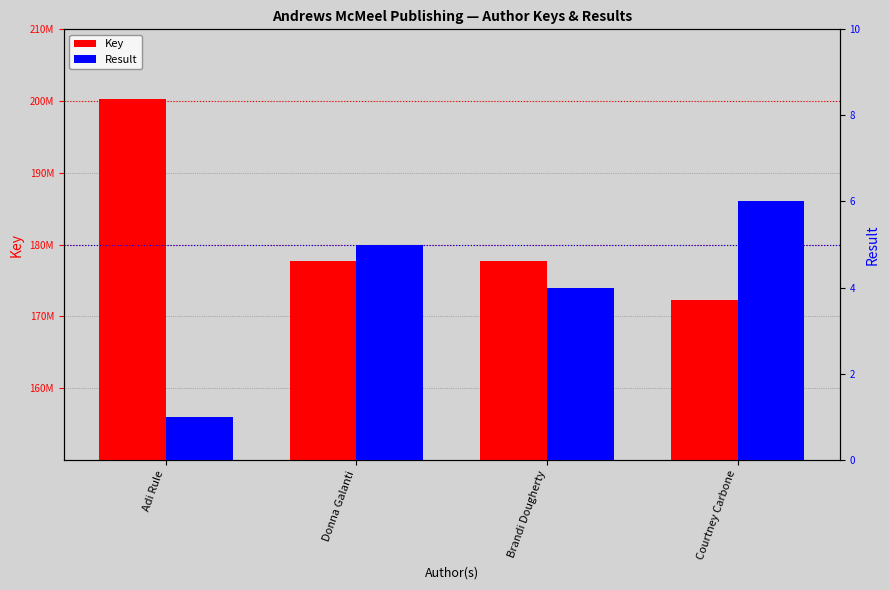

What are all the series names shown in the legend?

Key, Result